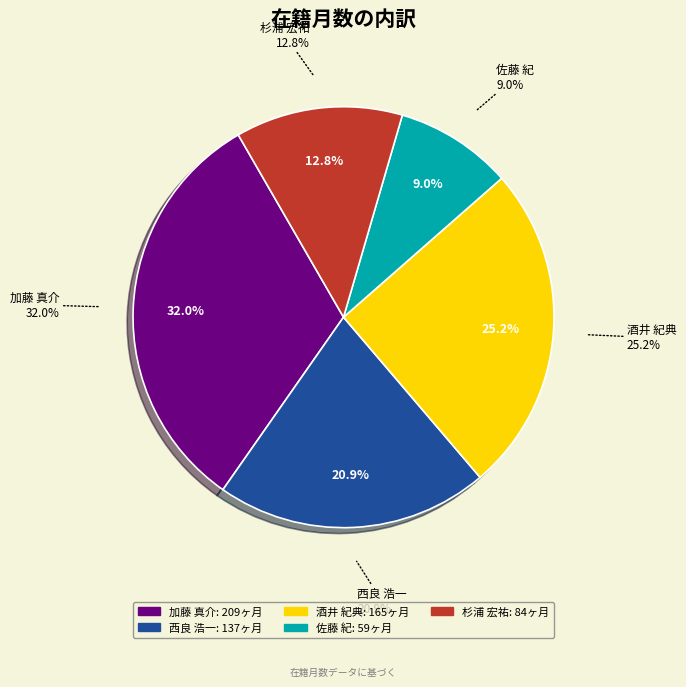

To the nearest percent, what is the difference between the 加藤 真介 and 酒井 紀典 slice percentages?

7%